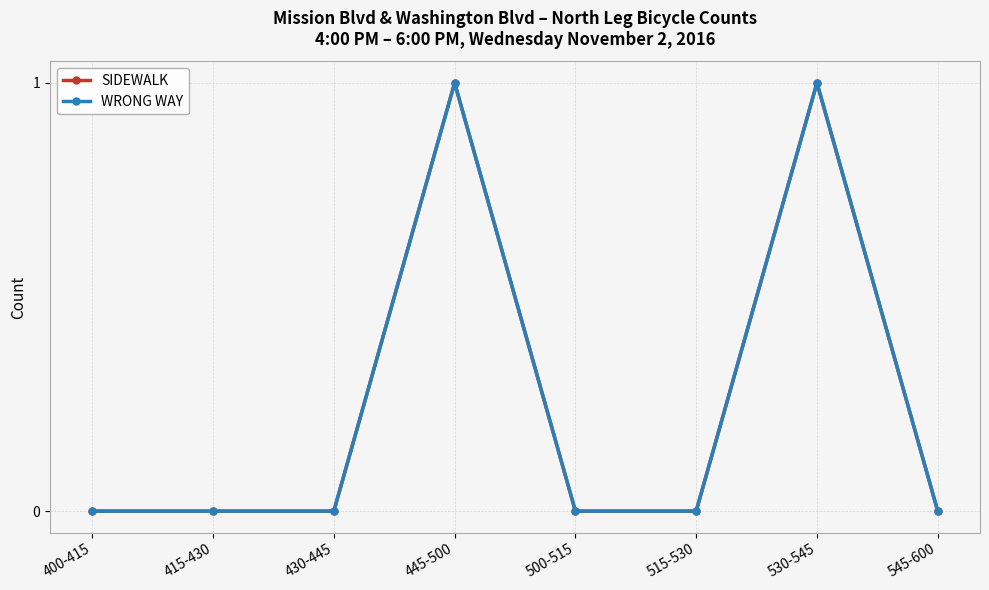

How many SIDEWALK values are between 0 and 1?

8